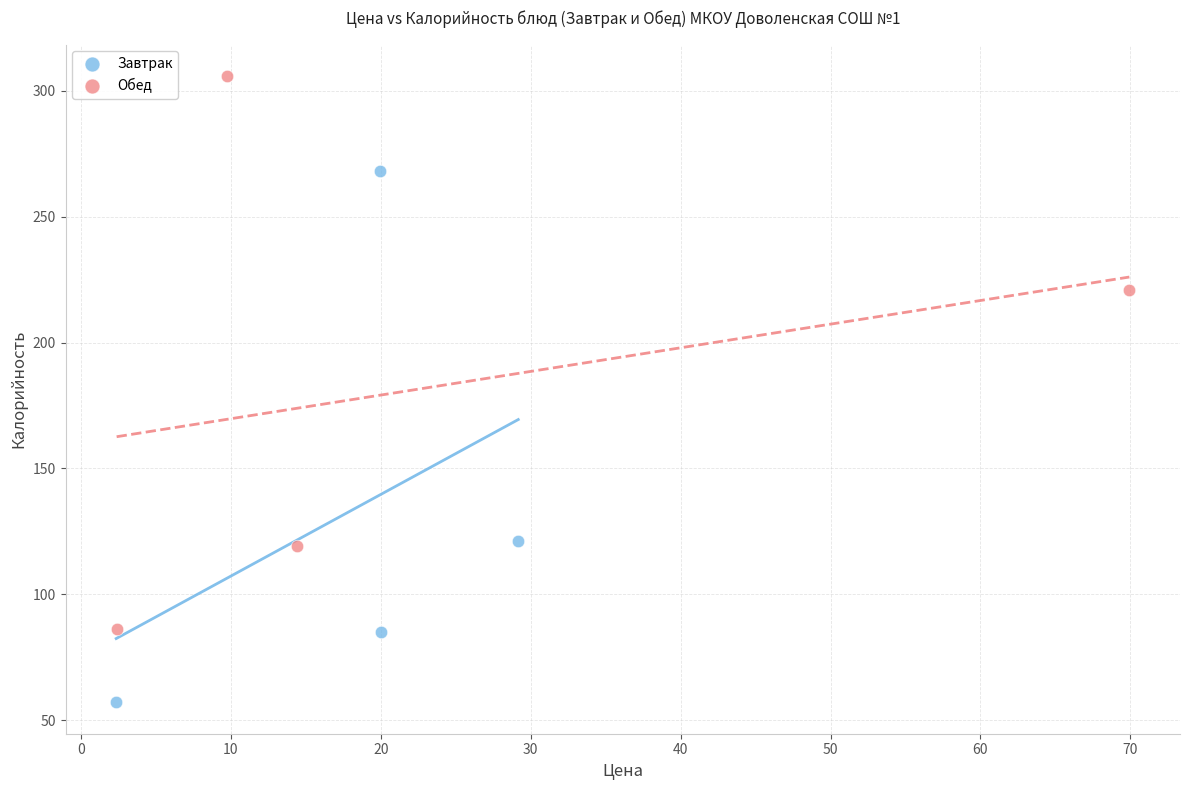

Which series reaches the minimum Y coordinate?

Завтрак